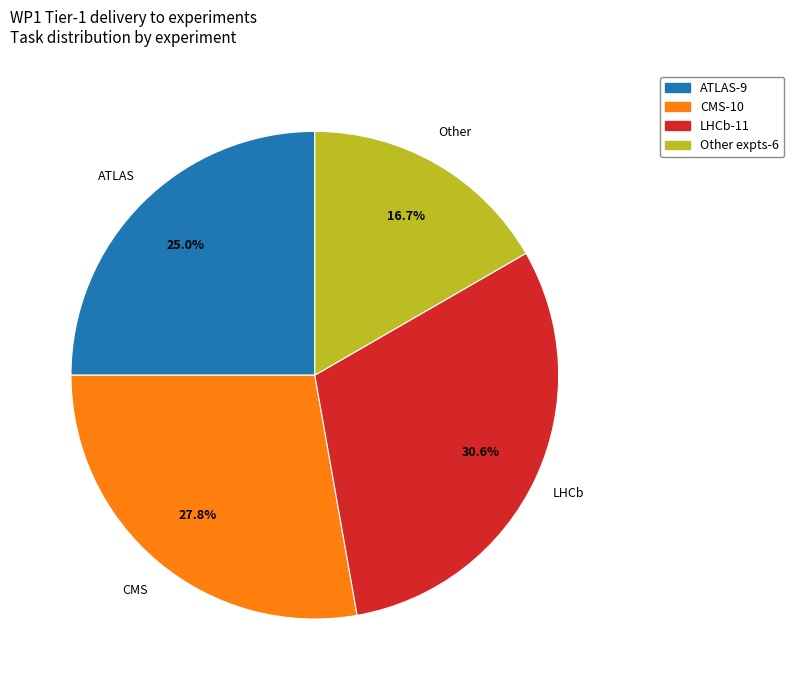

How many slices are in this pie chart?

4